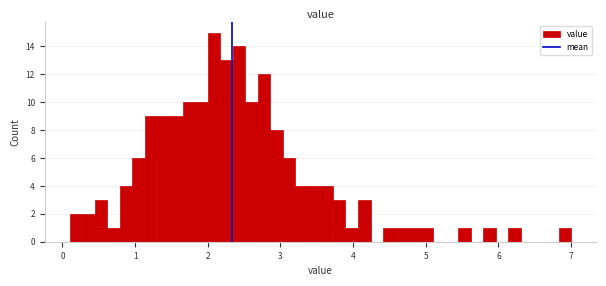

Around what value on the x-axis is the tallest bar? Give the approximate position of its centre, as read against the axis.

2.1